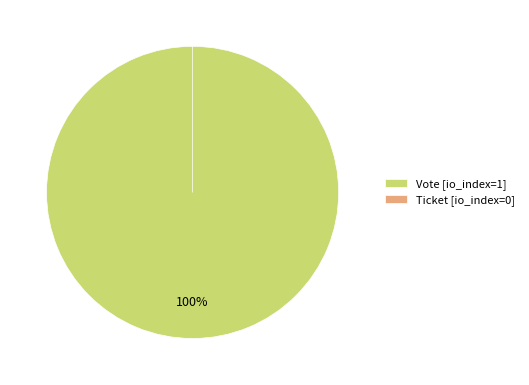

How many segments does this pie chart have?

2